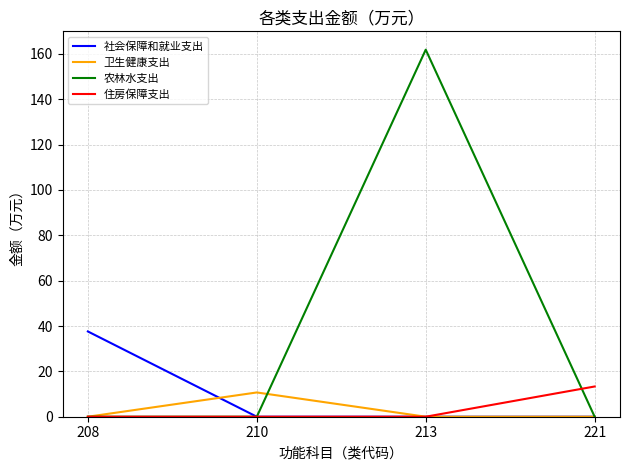

Between which two adjacent categories do 卫生健康支出 and 社会保障和就业支出 first intersect?

208 and 210